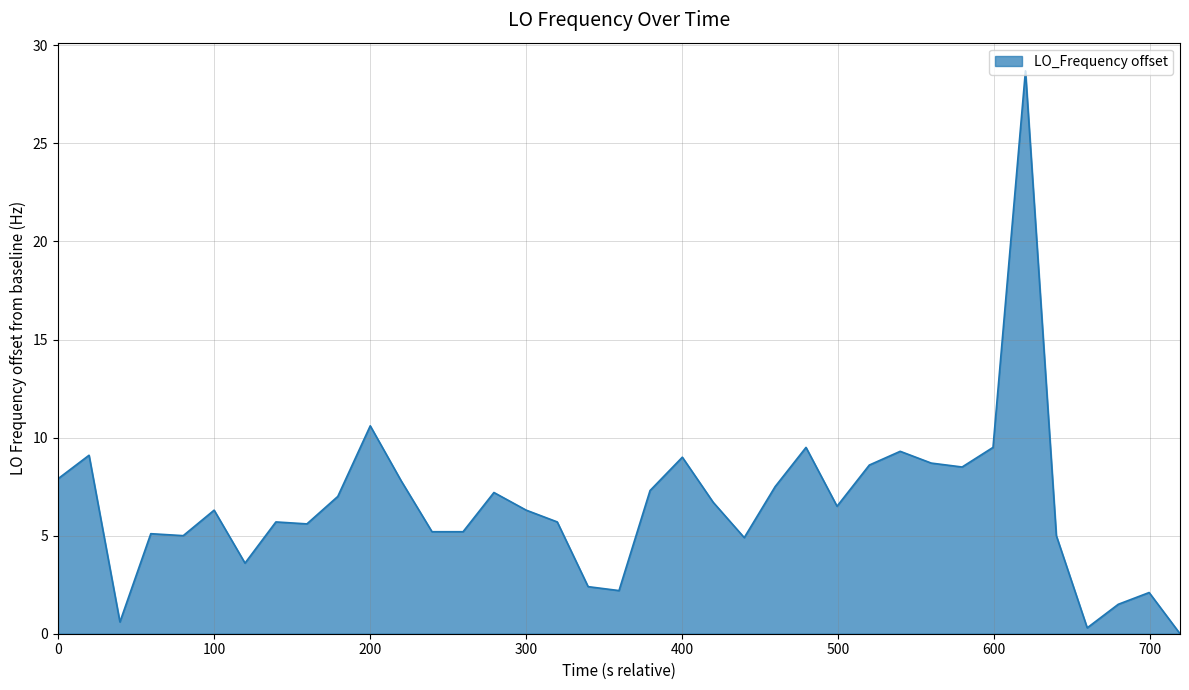

What is the greatest value displayed?

28.7